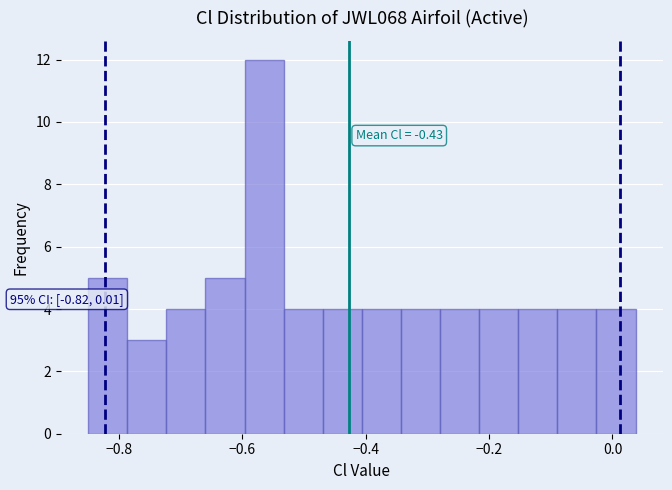

Around what value on the x-axis is the tallest bar? Give the approximate position of its centre, as read against the axis.

-0.56